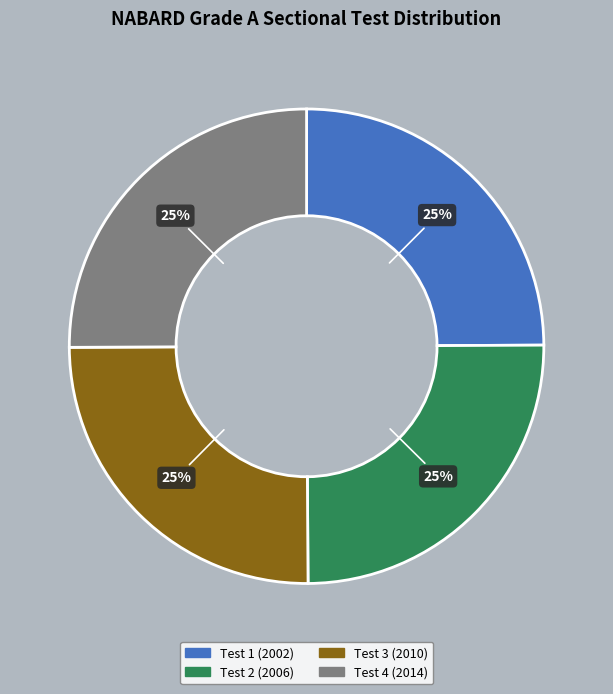

The Test 4 (2014) slice represents 25% of the pie. True or false?

True